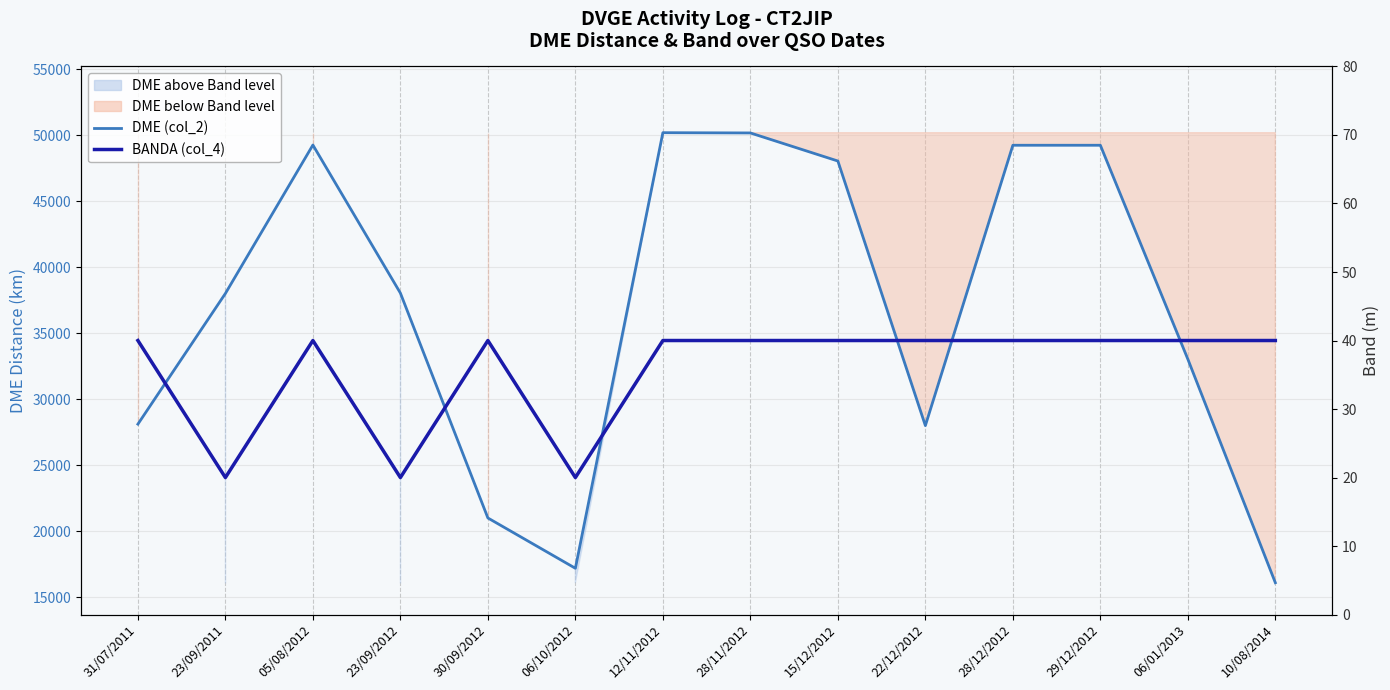

Reading left to right, list all the values displayed in this chart.

DME (col_2): 31/07/2011=28116	23/09/2011=38018	05/08/2012=49267	23/09/2012=38047	30/09/2012=21005	06/10/2012=17192	12/11/2012=50201	28/11/2012=50182	15/12/2012=48054	22/12/2012=28004	28/12/2012=49249	29/12/2012=49249	06/01/2013=33038	10/08/2014=16098
BANDA (col_4): 31/07/2011=40	23/09/2011=20	05/08/2012=40	23/09/2012=20	30/09/2012=40	06/10/2012=20	12/11/2012=40	28/11/2012=40	15/12/2012=40	22/12/2012=40	28/12/2012=40	29/12/2012=40	06/01/2013=40	10/08/2014=40